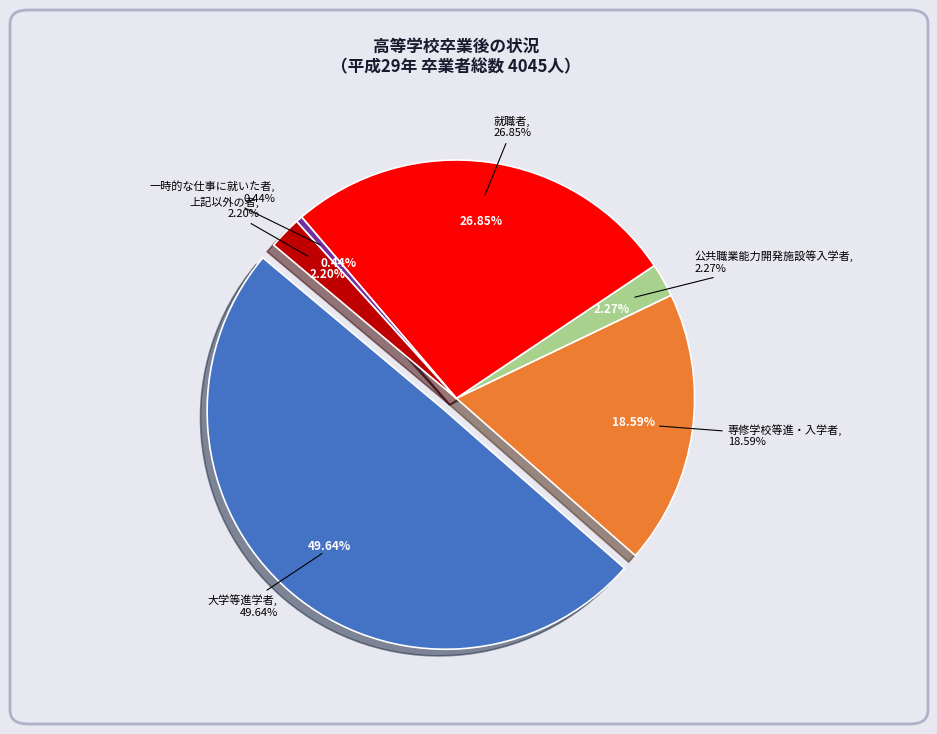

The 死亡・不詳 slice represents 10% of the pie. True or false?

False